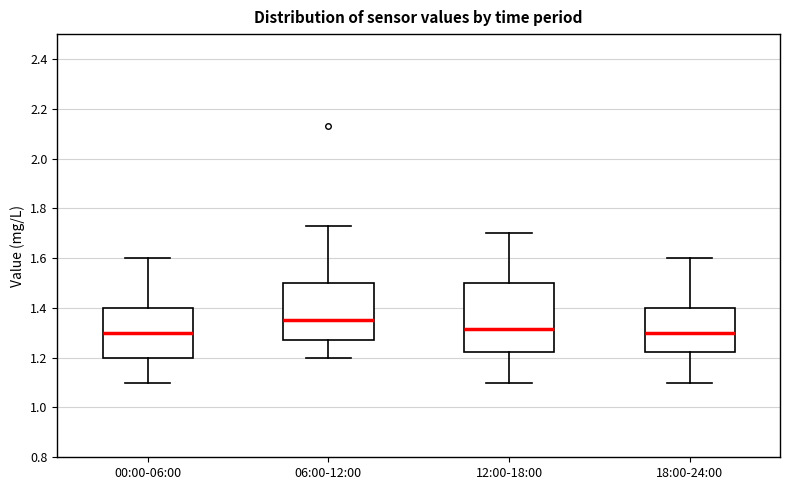

Comparing the boxes themselves (not the whiskers), which one is the tallest?

12:00-18:00